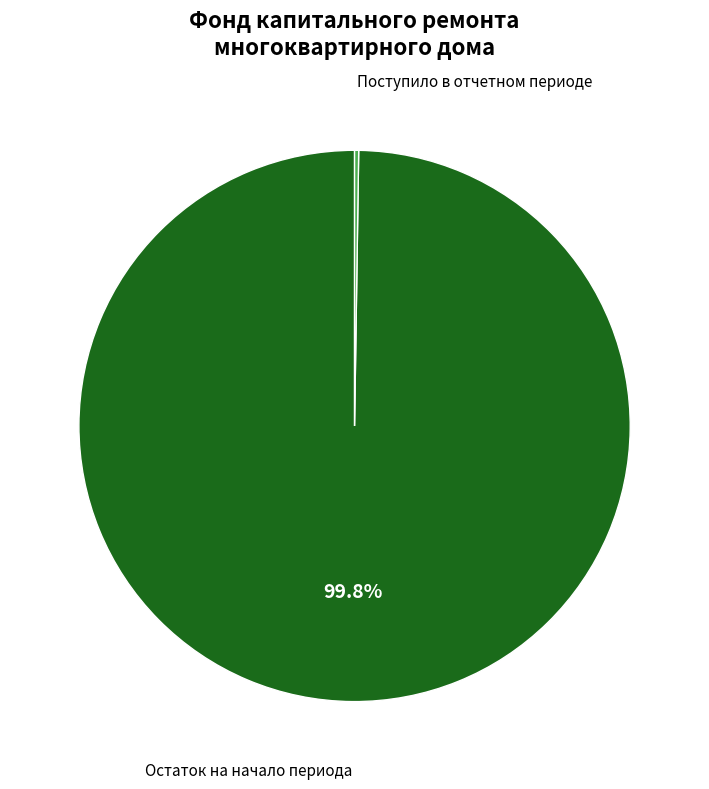

What is the largest slice in the pie chart?

Остаток на начало периода